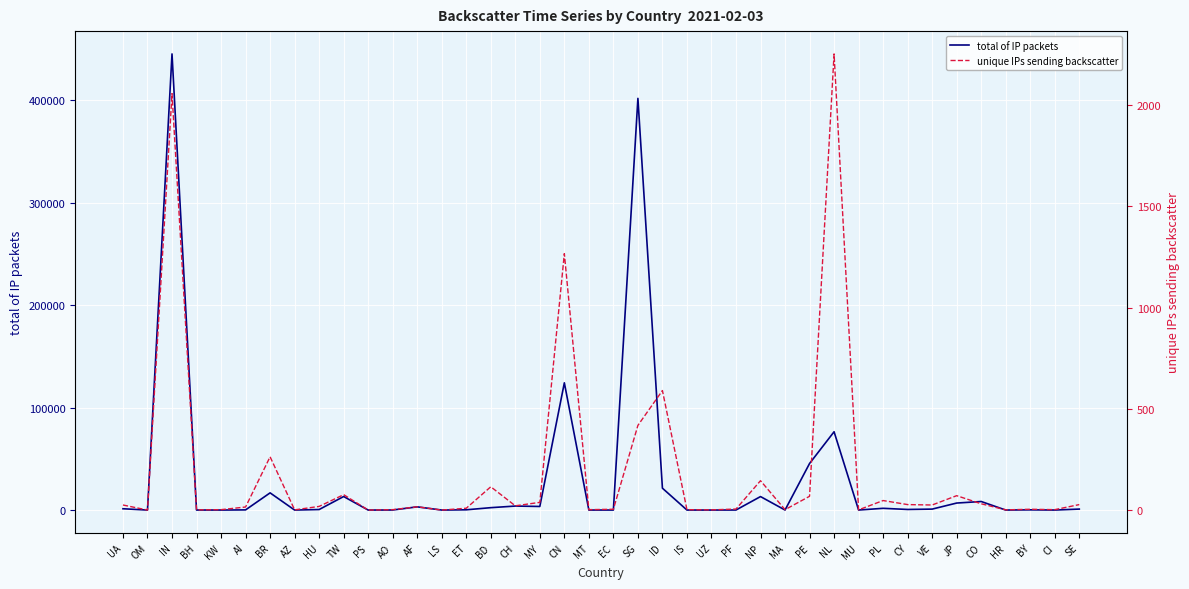

True or false: unique IPs sending backscatter and total of IP packets cross at least once.

False